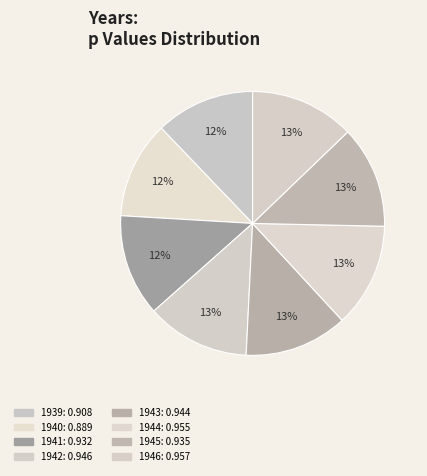

To the nearest percent, what percentage of the pie is 1946?

13%